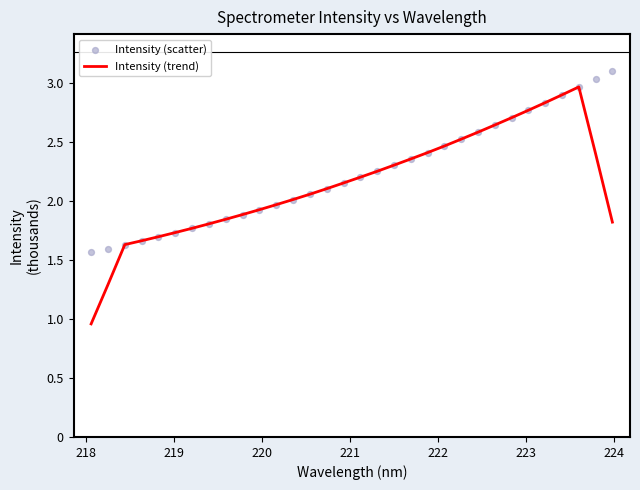

Which series reaches the maximum Y coordinate?

Intensity (scatter)